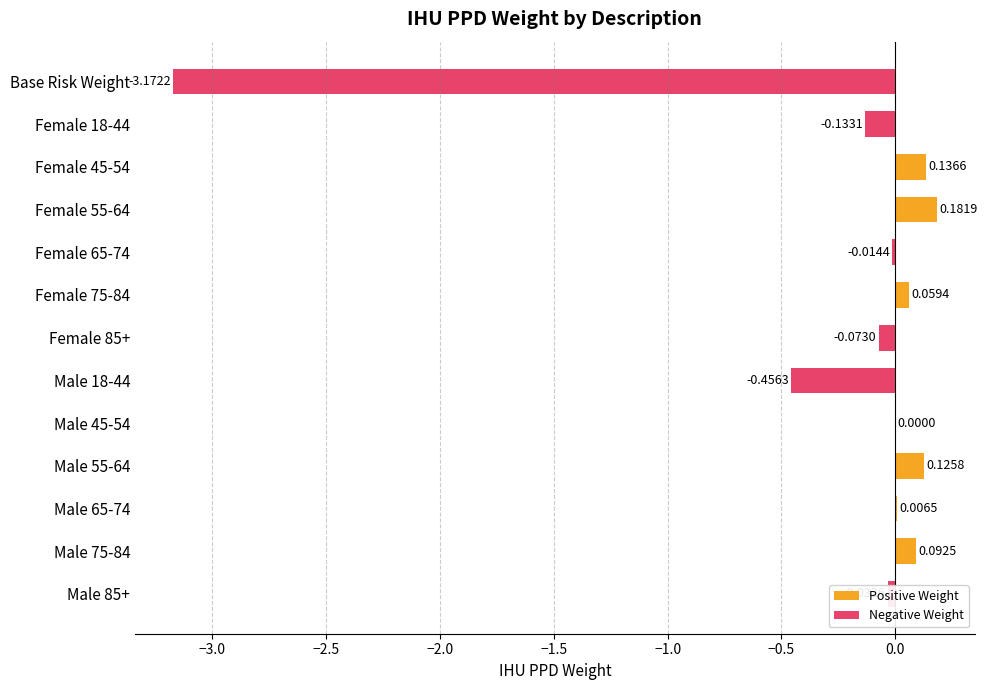

What is the change in value from Base Risk Weight to Female 18-44?

+3.0